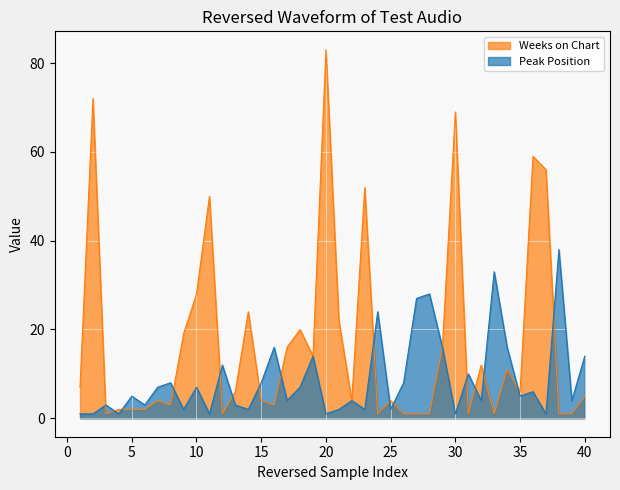

Does the chart display data point markers on the line(s)?

No